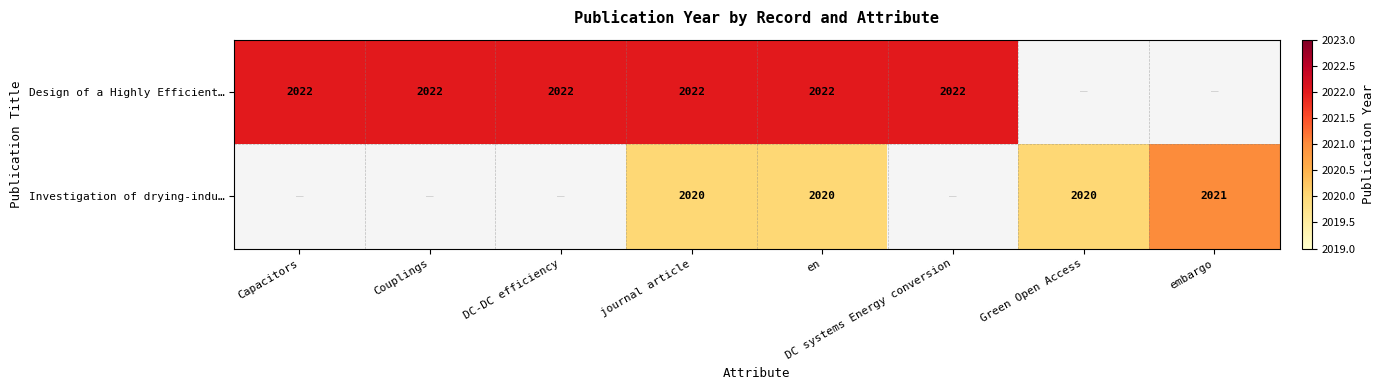

How many data points does each series have?

8